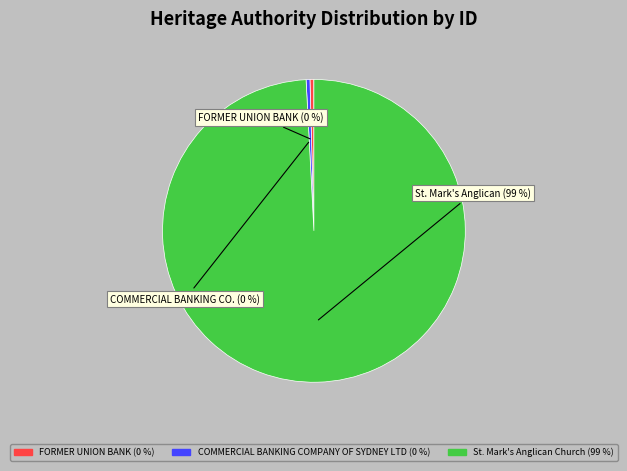

Is there a majority slice in this chart?

Yes